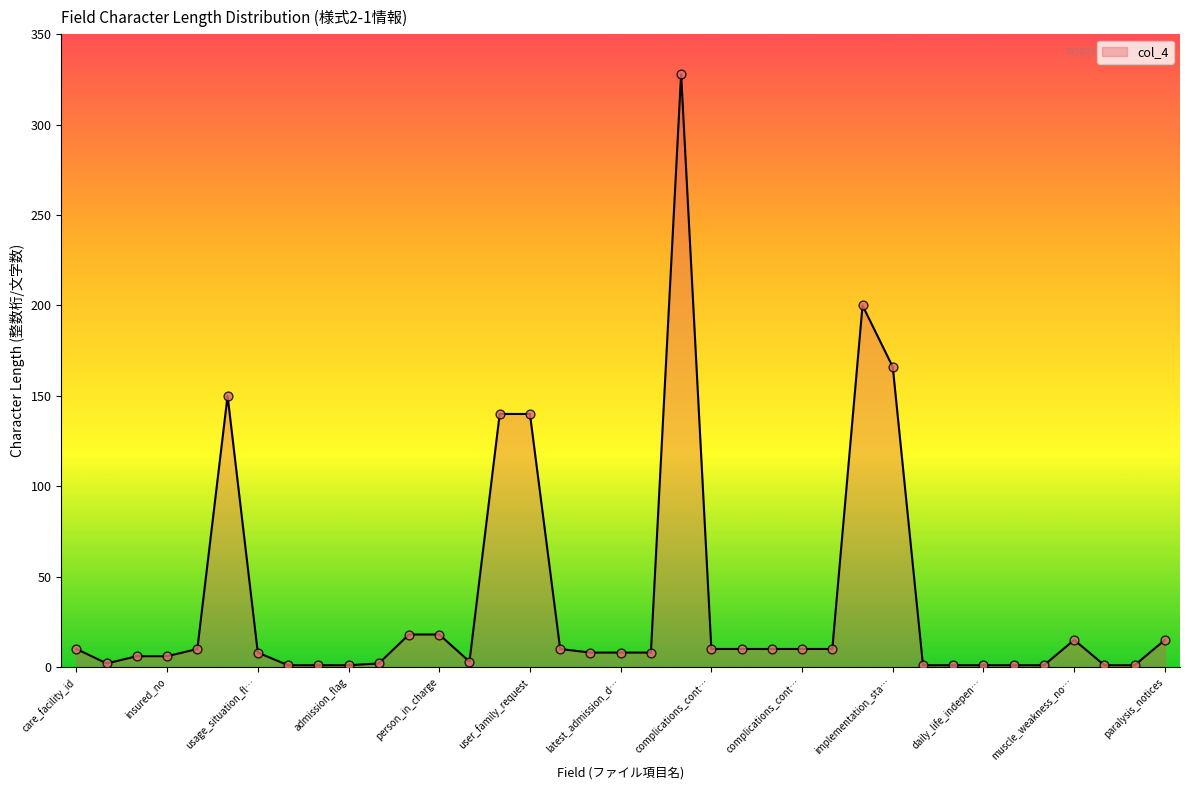

What is the difference between the maximum and minimum values?

327